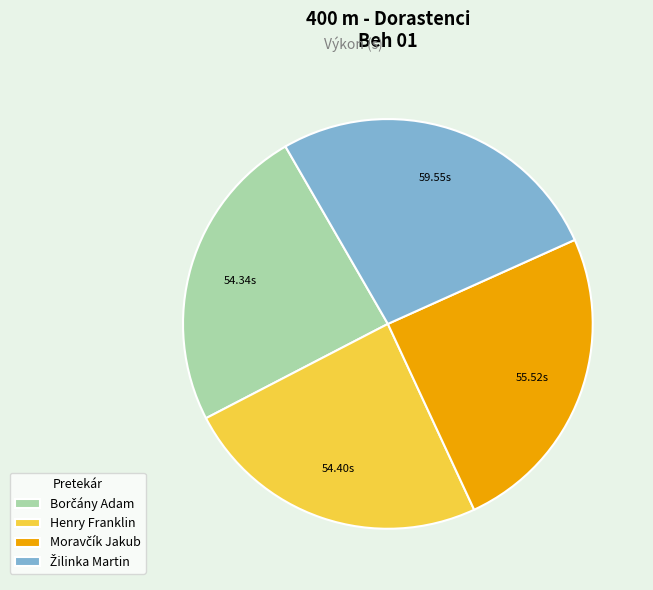

Is there a majority slice in this chart?

No